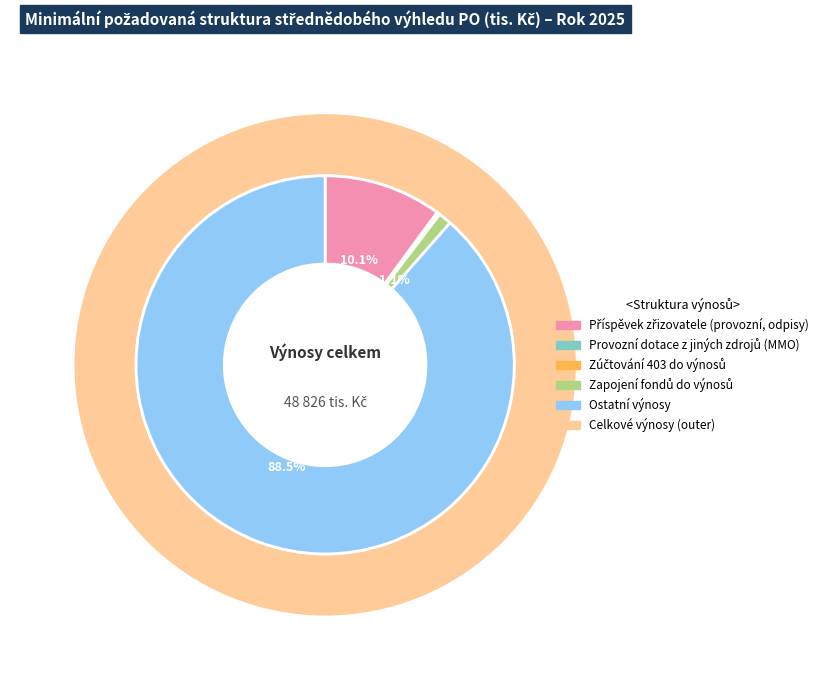

What is the change in value from Provozní dotace z jiných zdrojů (MMO) to Zapojení fondů do výnosů?

+465